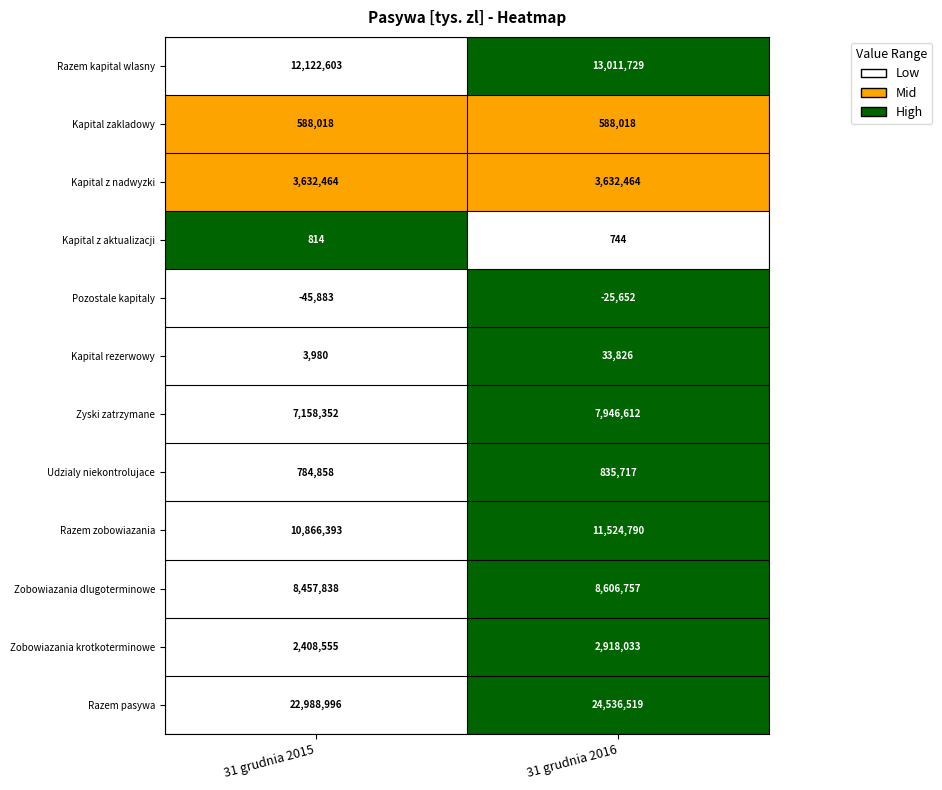

What is the difference between the highest and lowest values at 31 grudnia 2016?

24562171